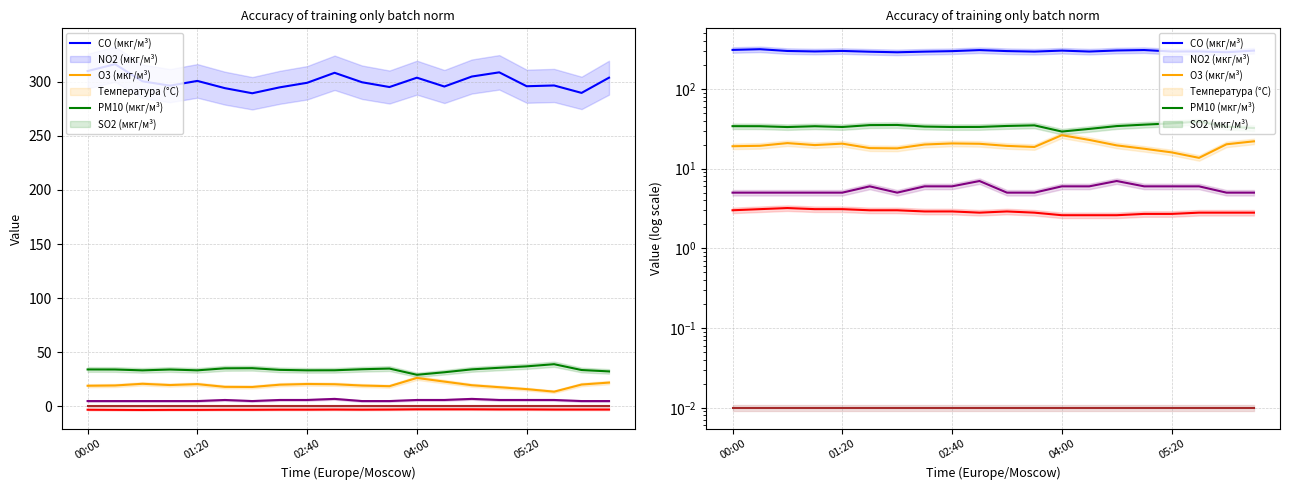

How many interior local valleys does the PM10 (мкг/м³) series have?

1